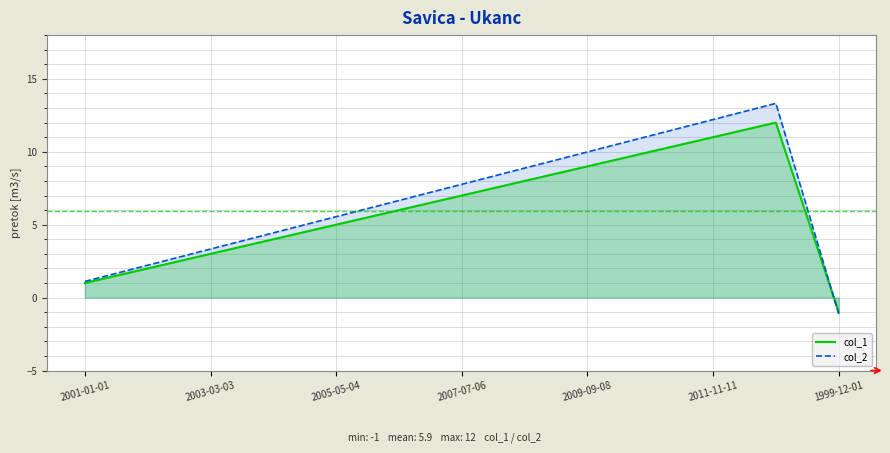

Rank the series by their maximum value, from lowest to highest.

col_1, col_2